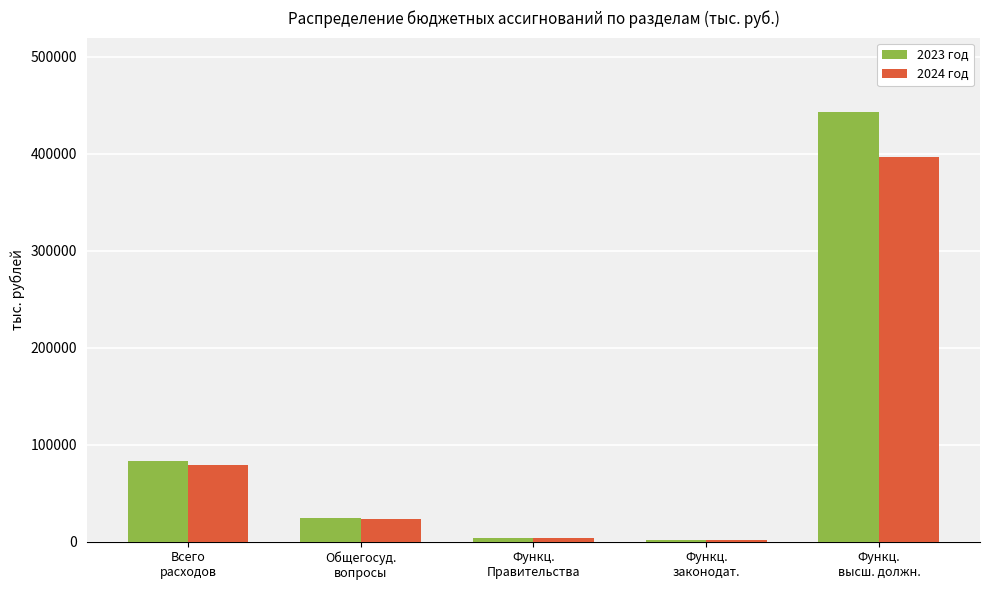

What is the sum of all 2024 год values?

505256.7